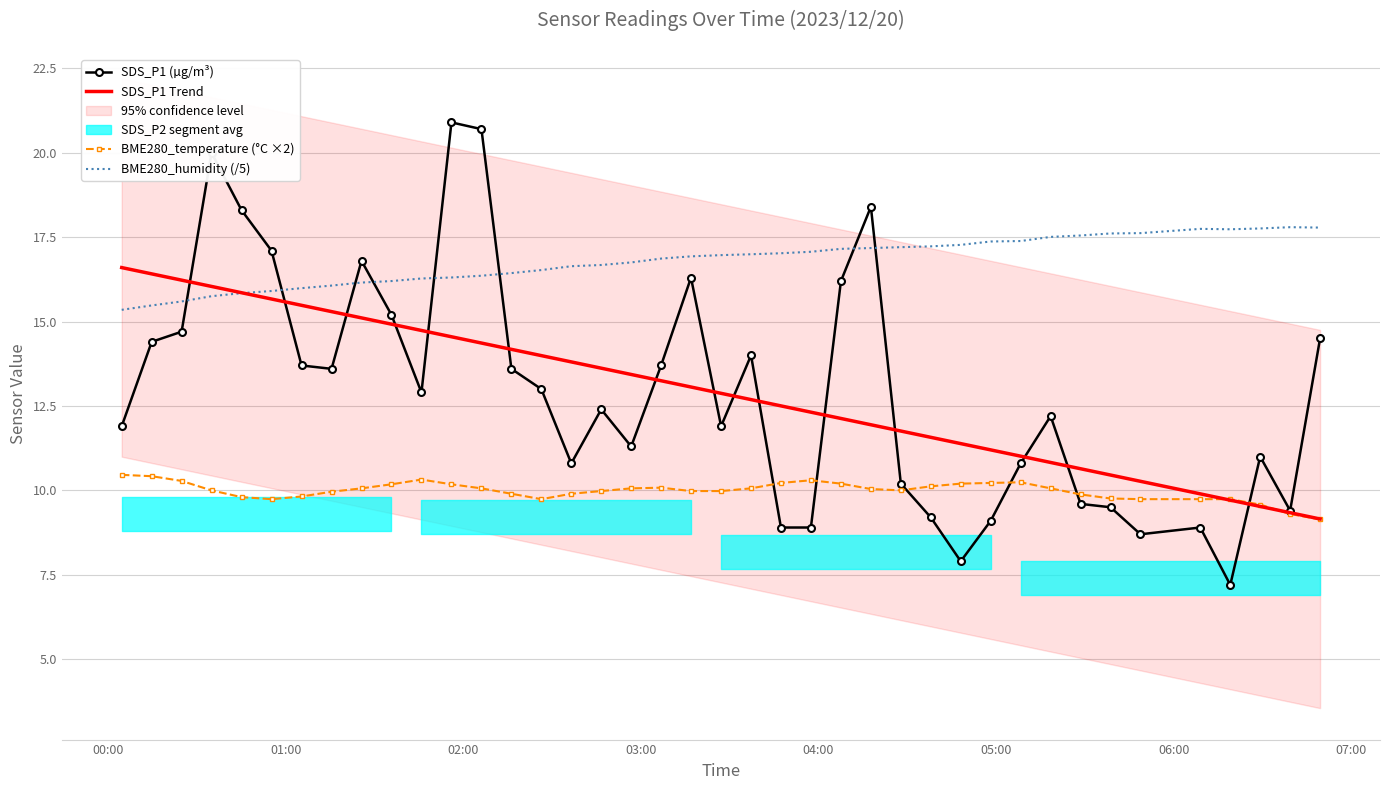

True or false: BME280_humidity (/5) and BME280_temperature (°C ×2) intersect in this chart.

False